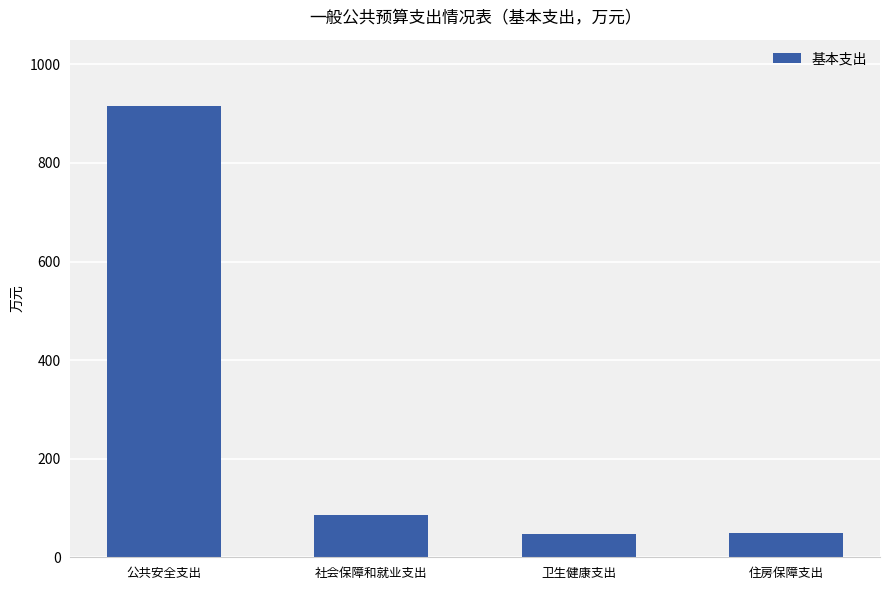

Which has a higher value, 公共安全支出 or 卫生健康支出?

公共安全支出